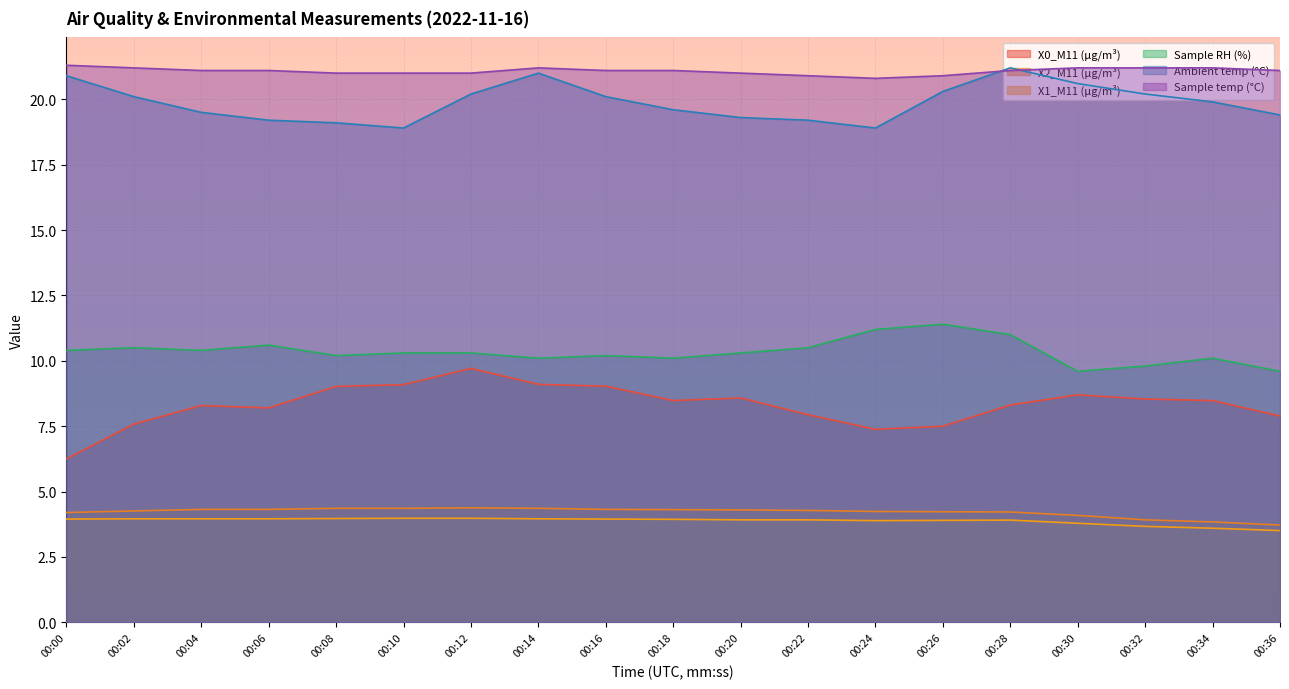

What is the value of the X2_M11 (μg/m³) point at the 9th from the left?

4.3